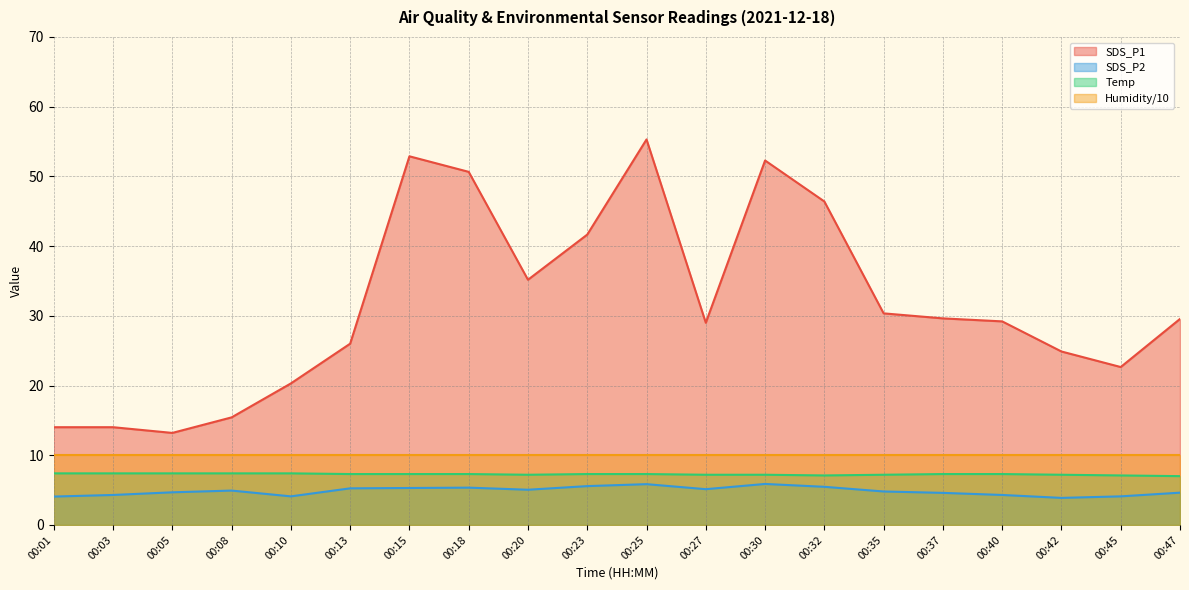

How many categories are shown in the chart?

20